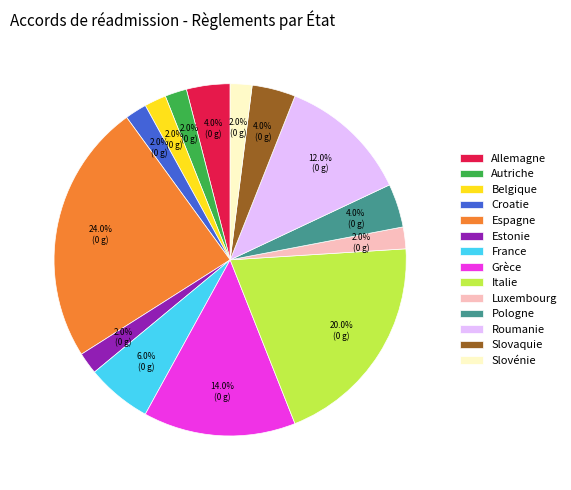

Count the number of slices in the pie.

14